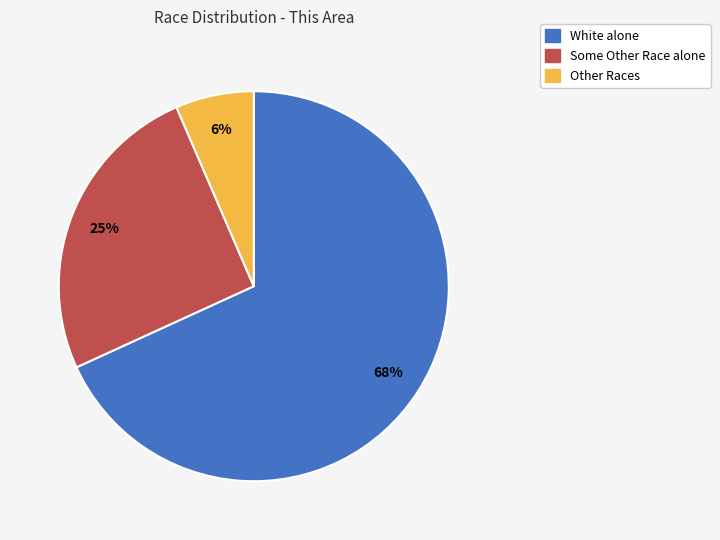

To the nearest percent, what is the average slice percentage?

33%